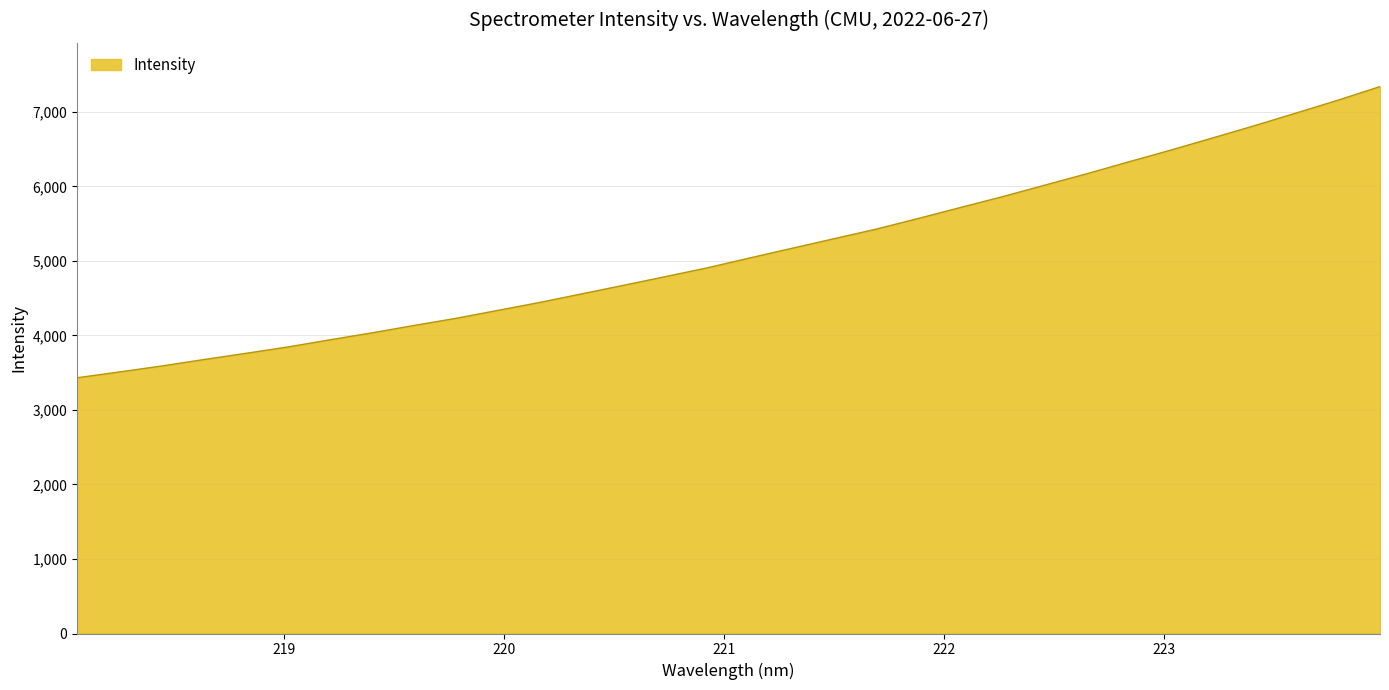

What is the difference between the maximum and minimum values?

3907.1